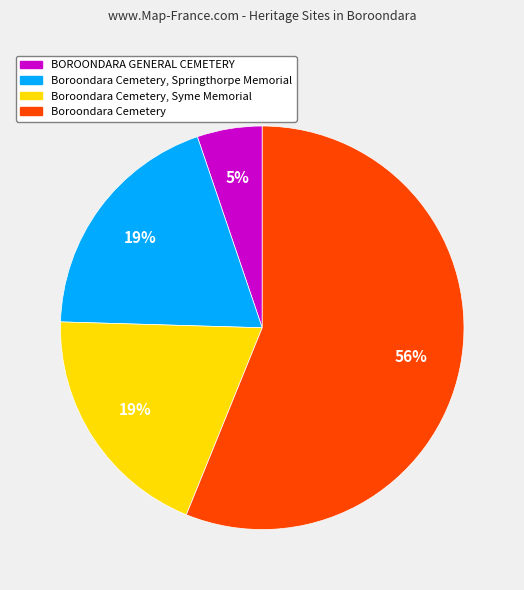

Which slice is the largest?

Boroondara Cemetery